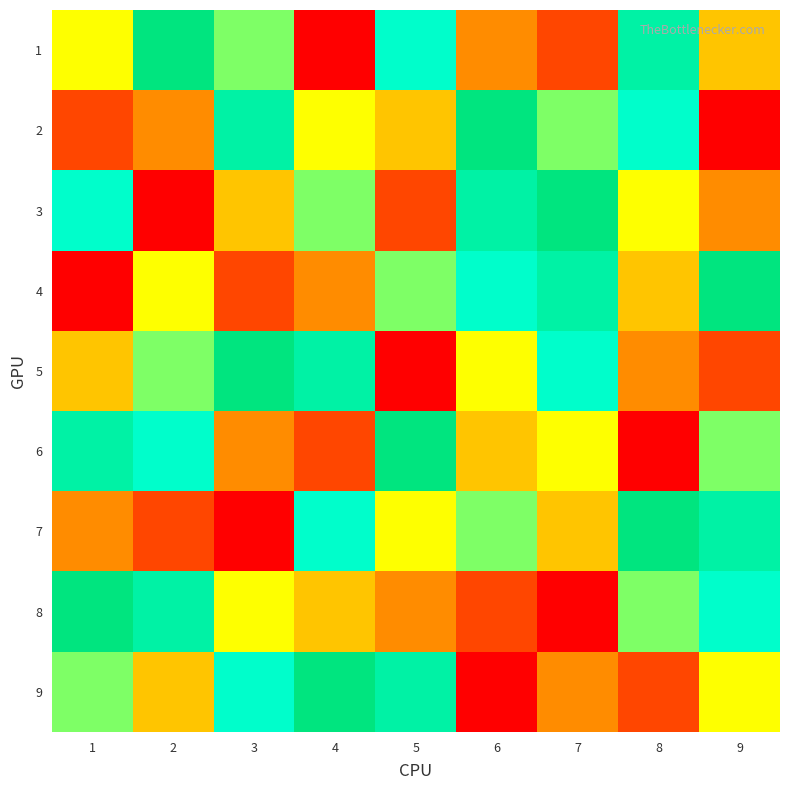

Which category has the lowest value across all series?

4